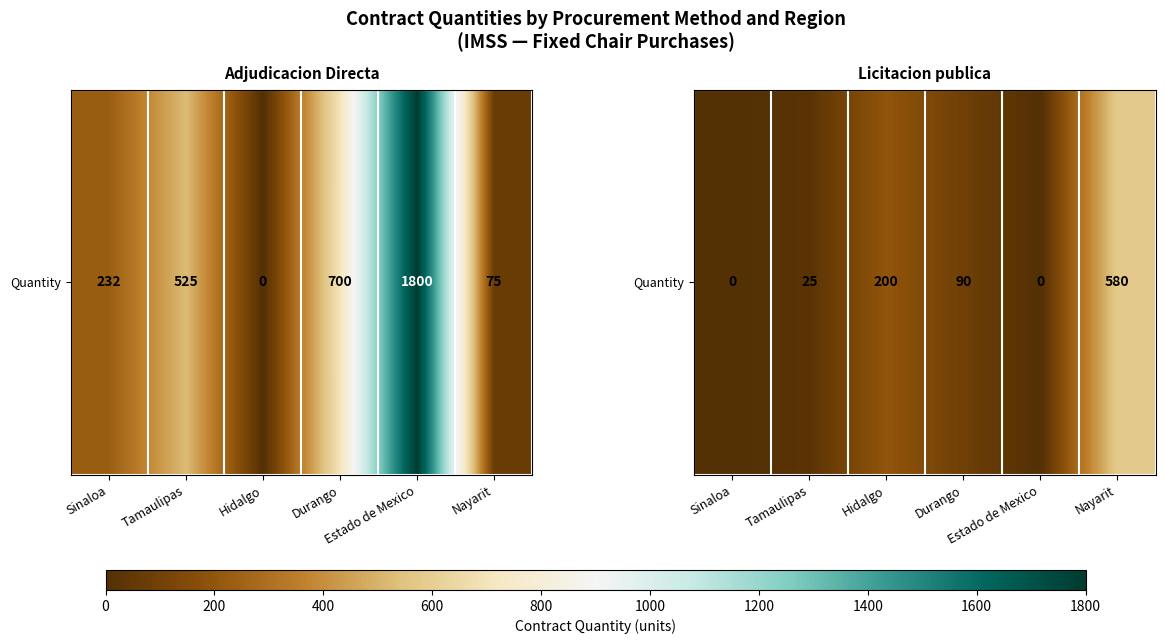

What is the difference between the maximum and minimum values?

580